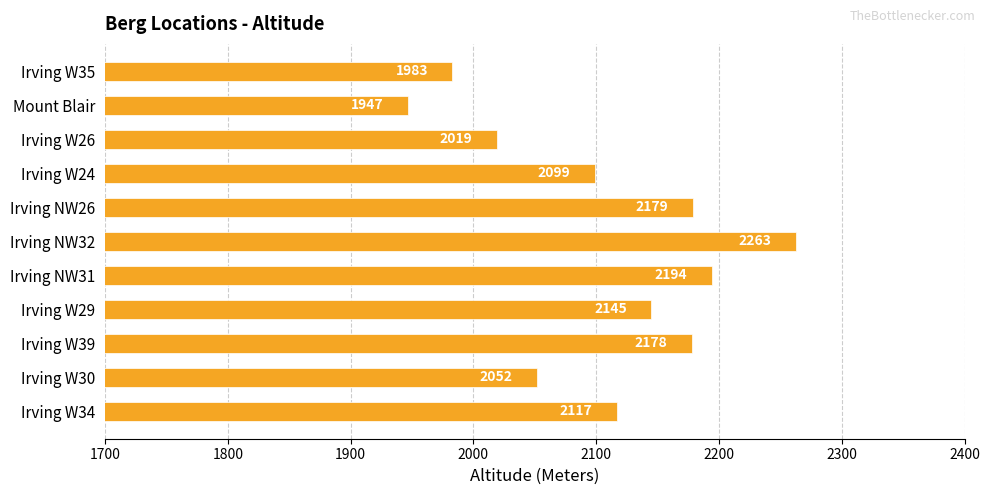

At which category does the chart reach its peak across all series?

Irving NW32